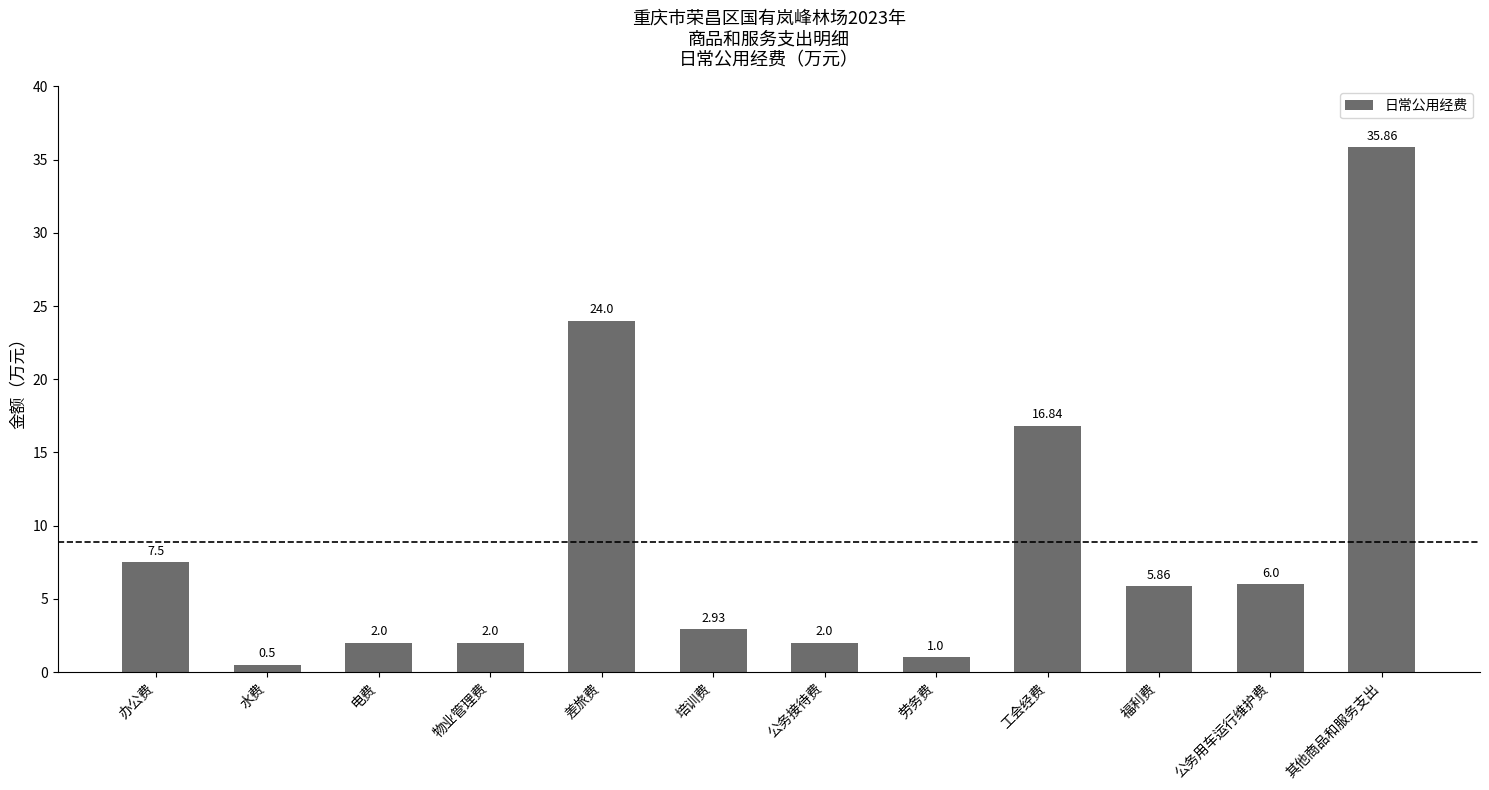

Between 办公费 and 电费, which is larger?

办公费